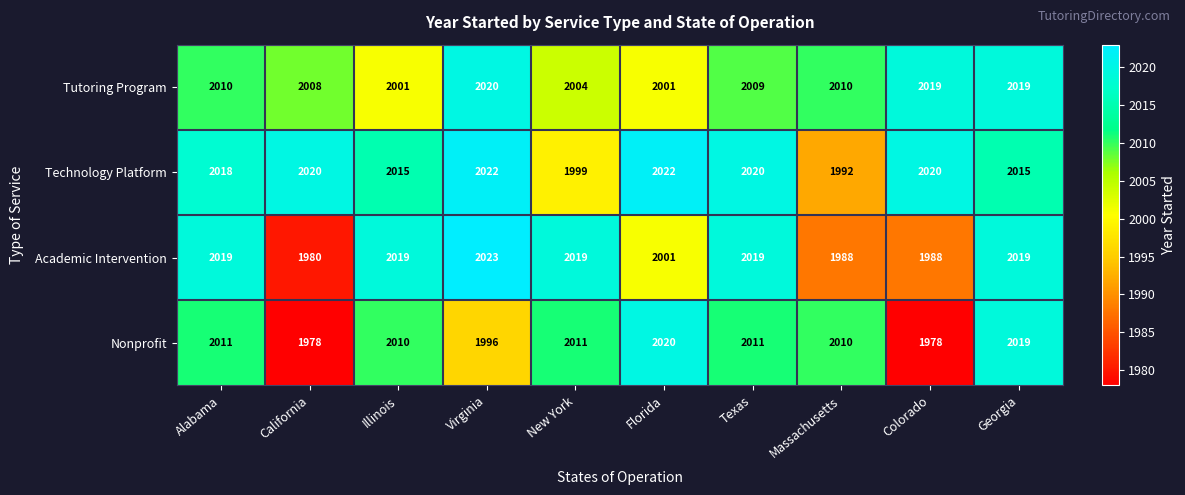

Which label corresponds to the largest value in the chart?

Virginia